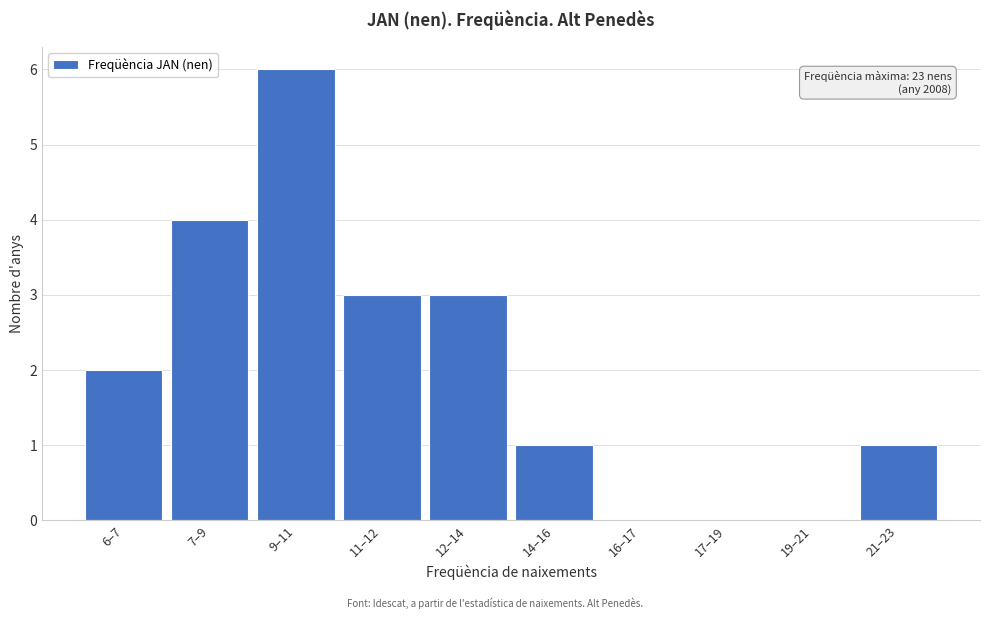

Reading left to right, transcribe all the data shown in this chart.

6–7=2	7–9=4	9–11=6	11–12=3	12–14=3	14–16=1	16–17=0	17–19=0	19–21=0	21–23=1